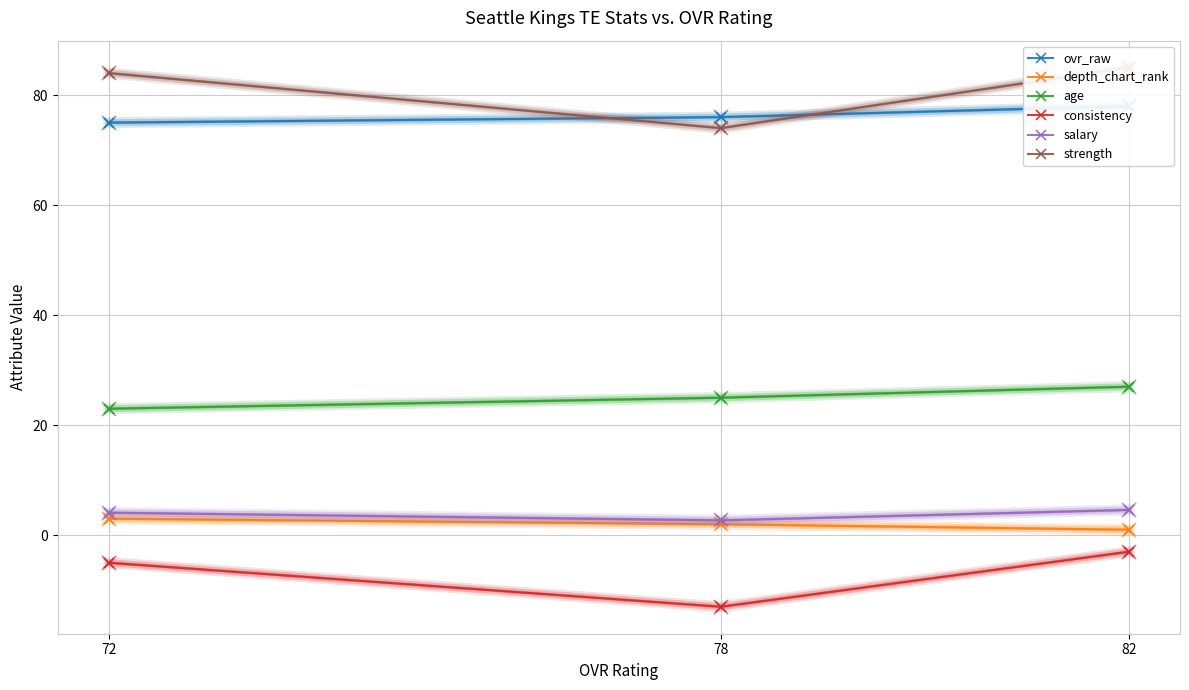

What value does the depth_chart_rank series have at 72?

3.0